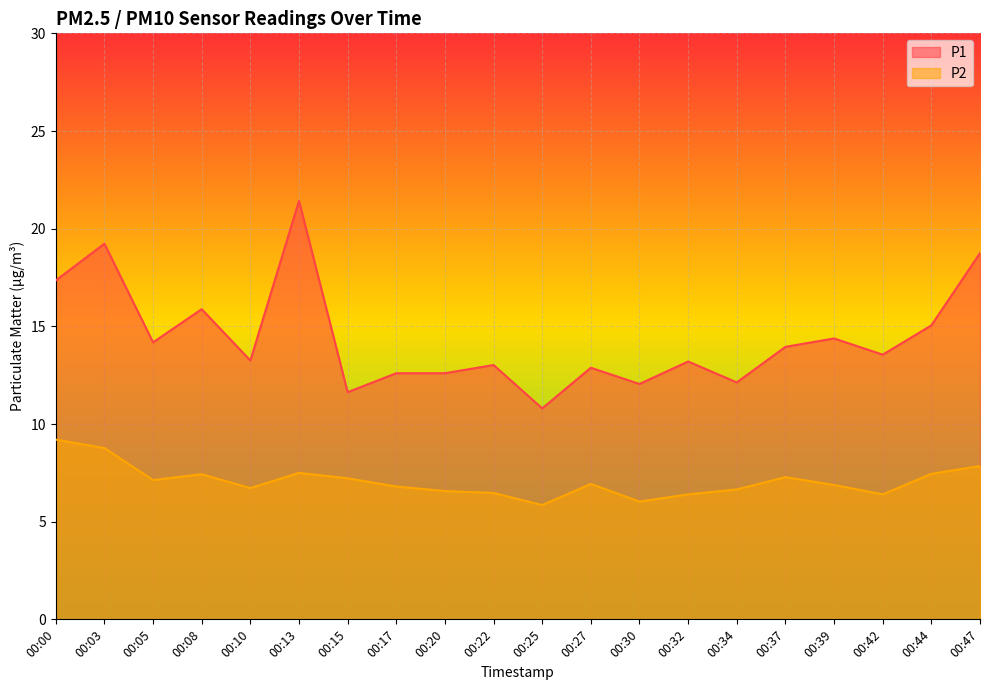

What is the difference between the maximum and minimum values in the P2 series?

3.3